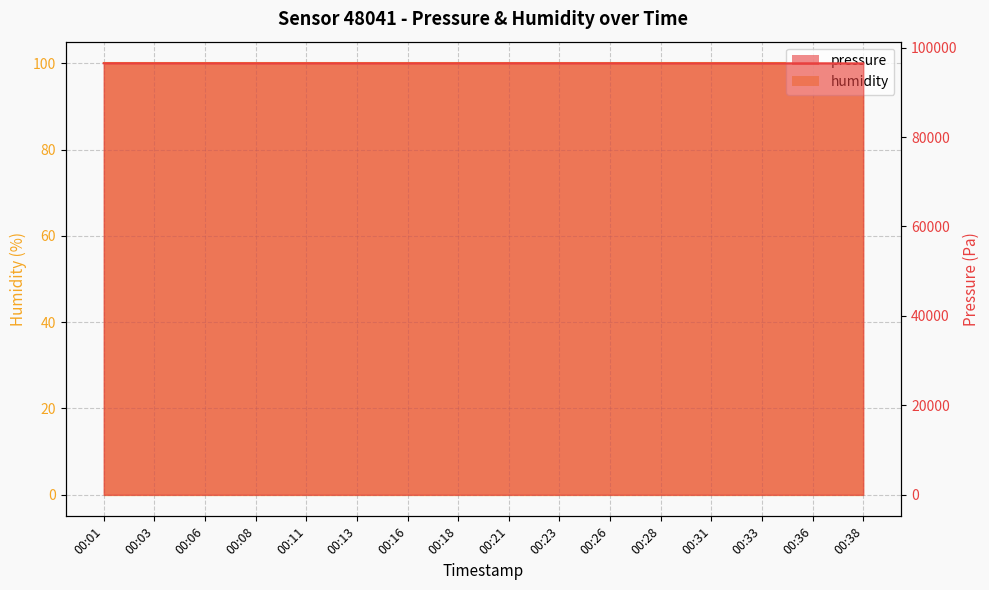

At which label is the value closest to 96493?

00:28